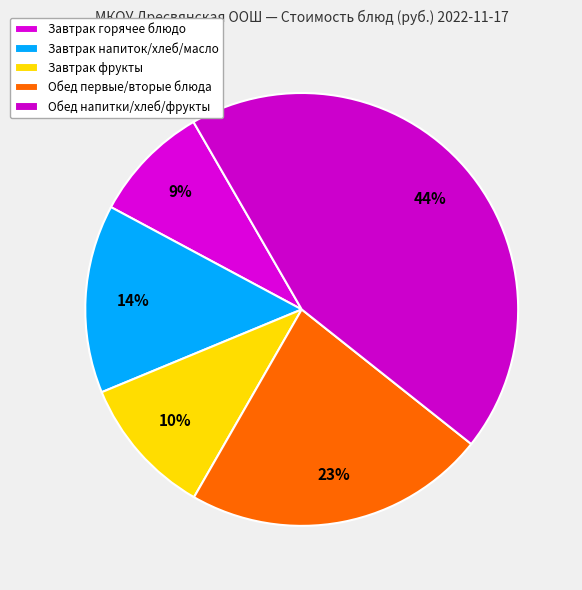

How many slices are in this pie chart?

5